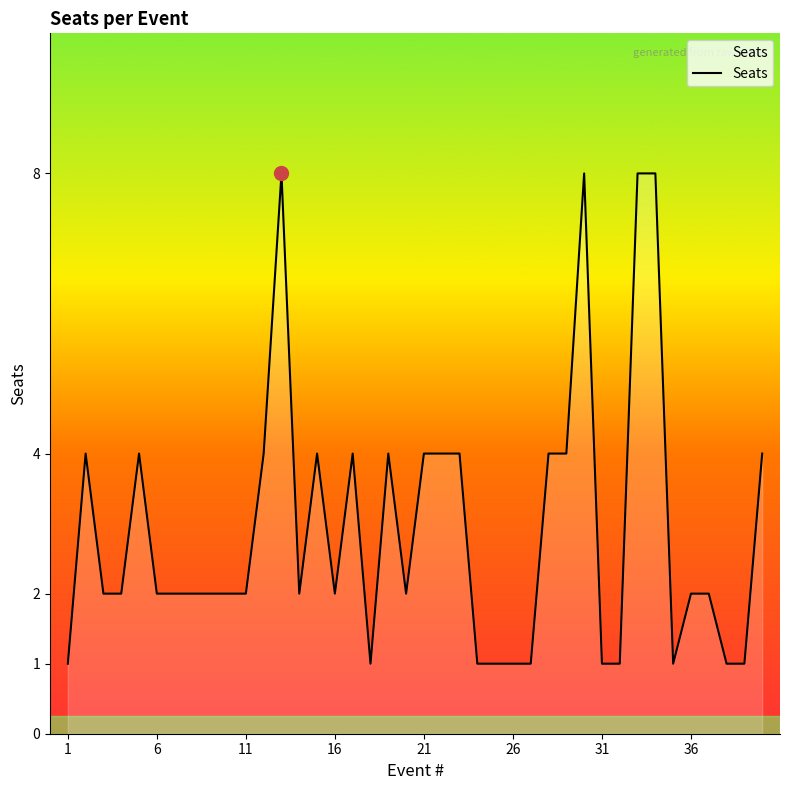

What is the difference between the second highest and second lowest values?

7